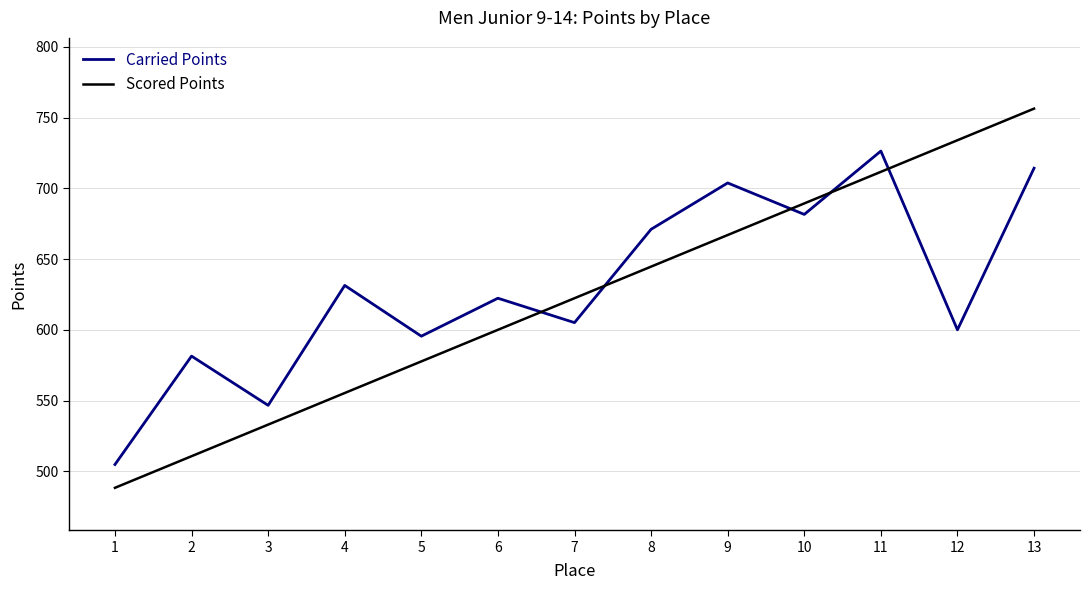

What is the total value across all series at 8?

1315.7